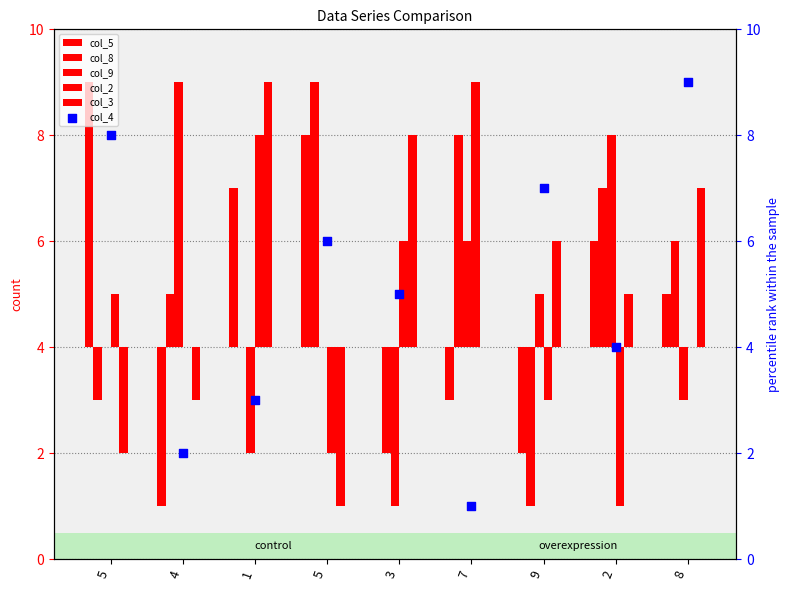

Which series contains the highest Y value?

col_4